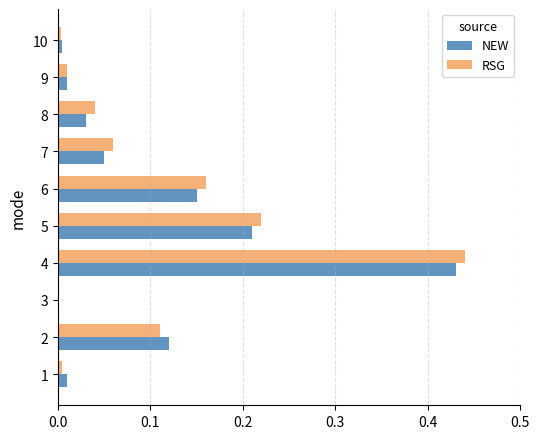

Is the value of RSG at 4 greater than the value of NEW at 10?

Yes